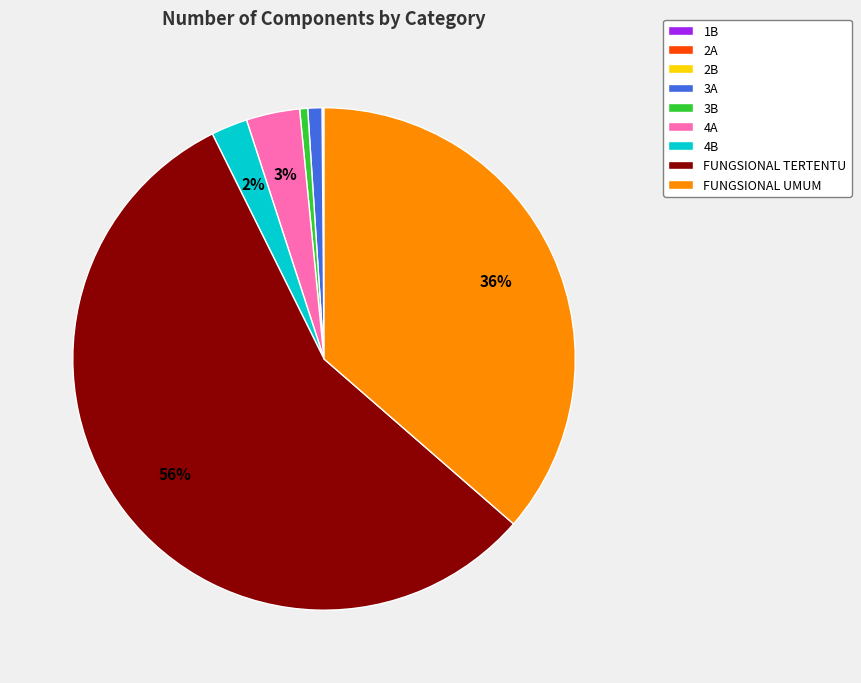

Which category has the biggest portion of the pie?

FUNGSIONAL TERTENTU